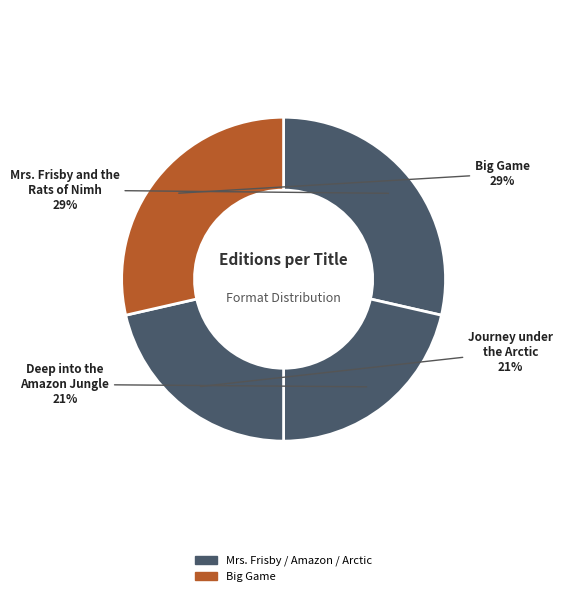

Is there any slice that represents more than half of the pie?

No